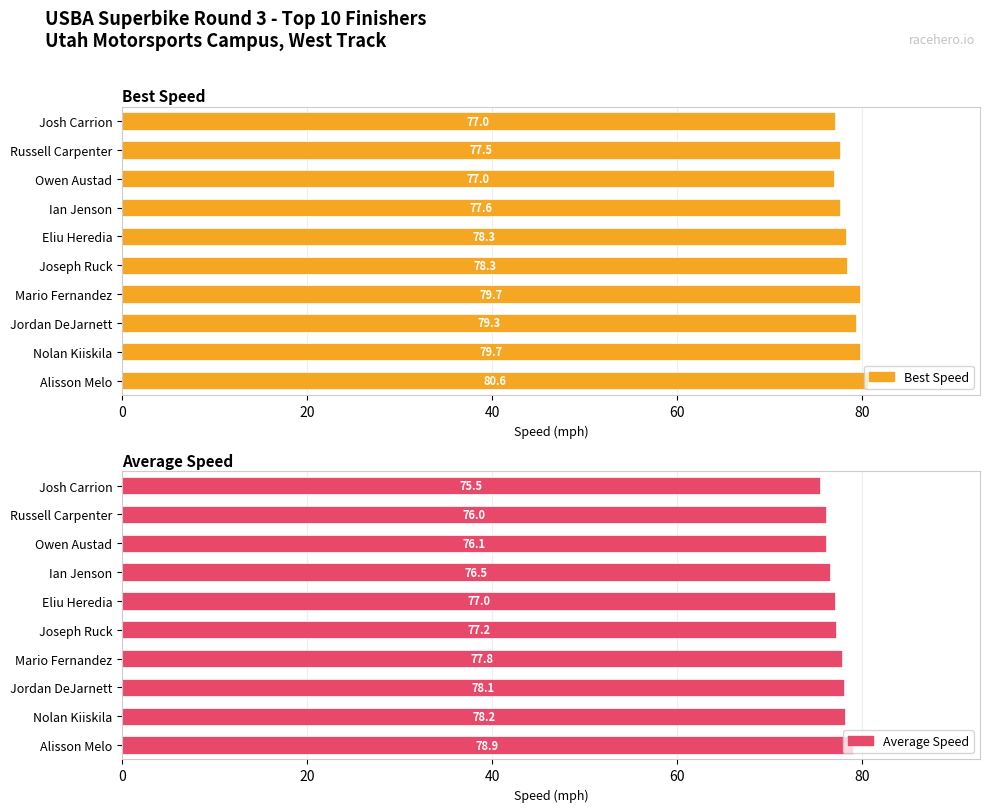

Reading left to right, transcribe all the data shown in this chart.

Best Speed: 80.6	79.7	79.3	79.7	78.3	78.3	77.6	77.0	77.5	77.0
Average Speed: 78.9	78.2	78.1	77.8	77.2	77.0	76.5	76.1	76.0	75.5